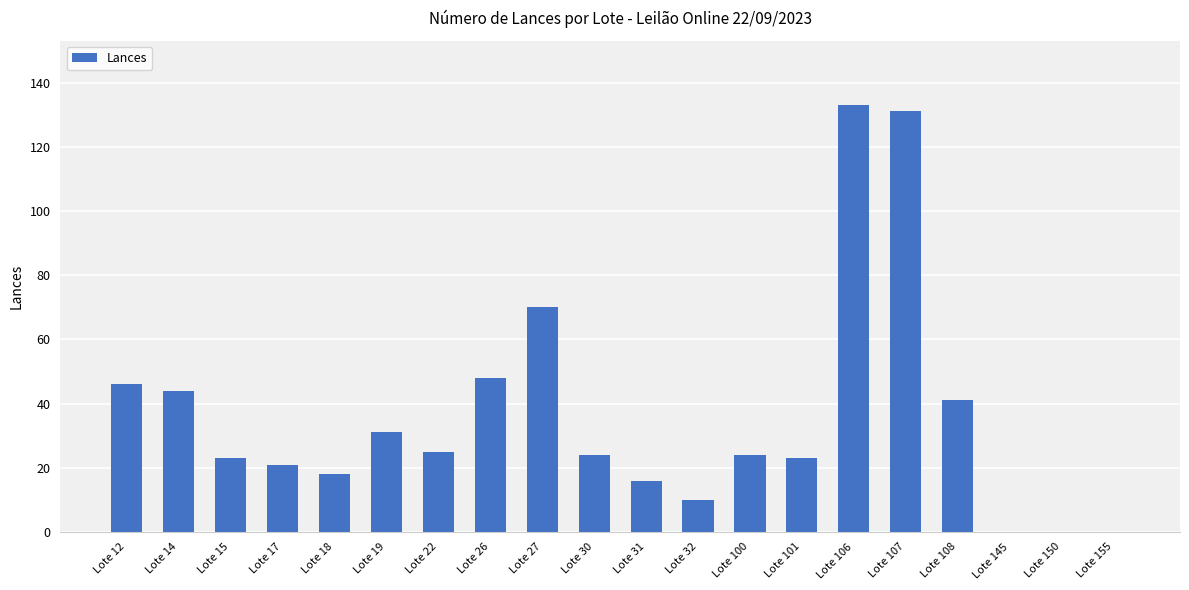

Reading left to right, extract all data points from this chart.

Lote 12=46	Lote 14=44	Lote 15=23	Lote 17=21	Lote 18=18	Lote 19=31	Lote 22=25	Lote 26=48	Lote 27=70	Lote 30=24	Lote 31=16	Lote 32=10	Lote 100=24	Lote 101=23	Lote 106=133	Lote 107=131	Lote 108=41	Lote 145=0	Lote 150=0	Lote 155=0